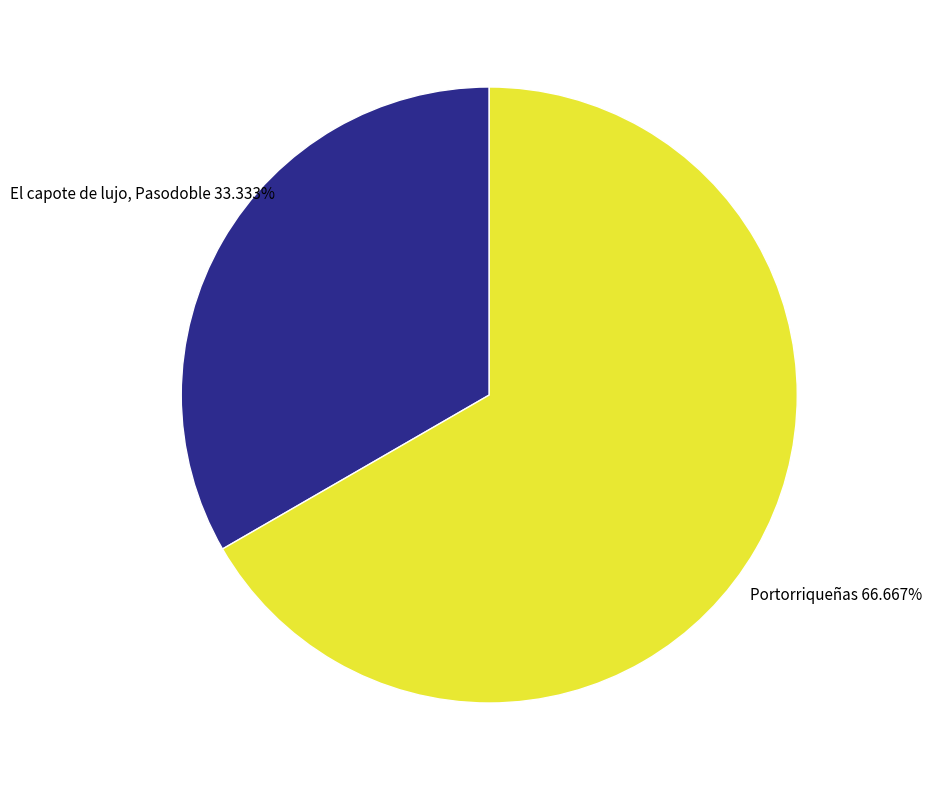

How many slices are in this pie chart?

2